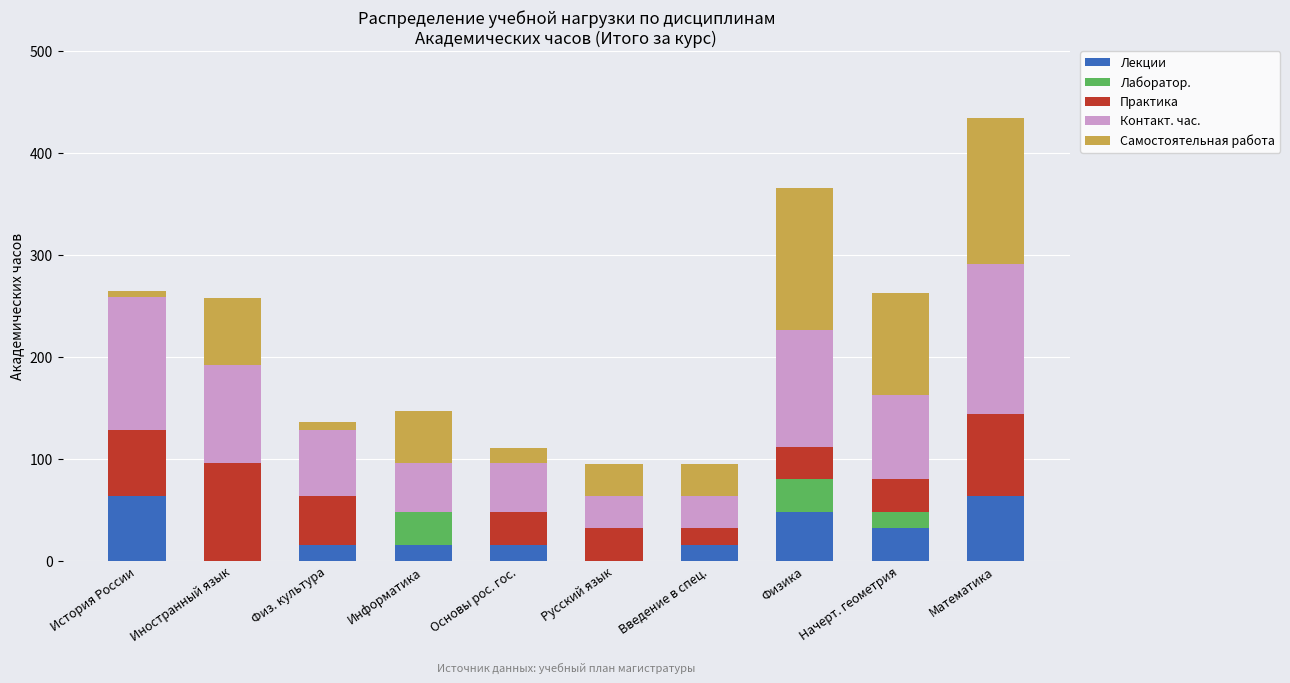

At which category is the sum across all series the highest?

Математика